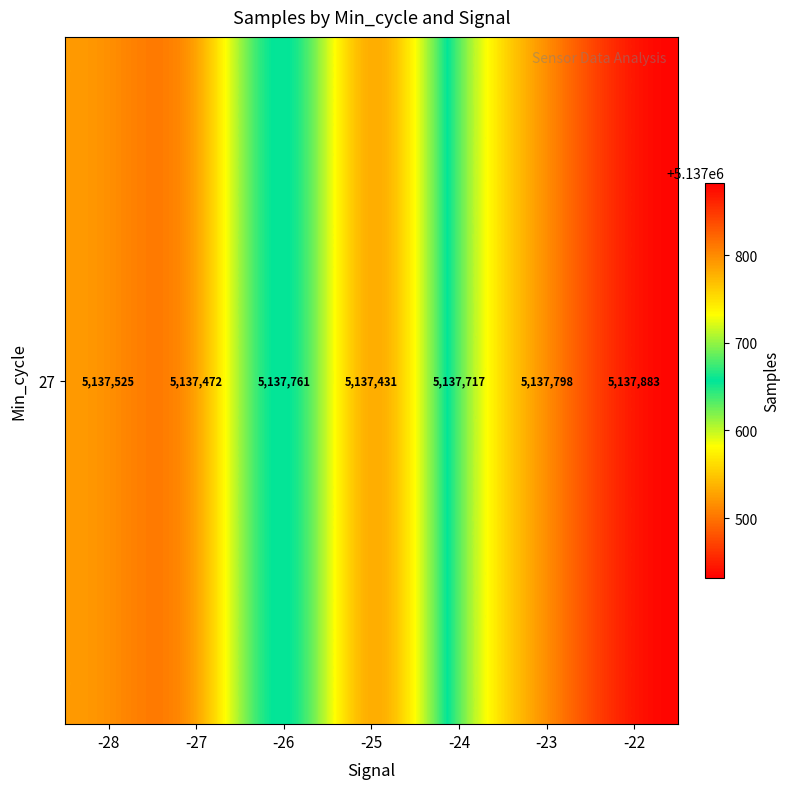

How many data points are less than 5137717?

3